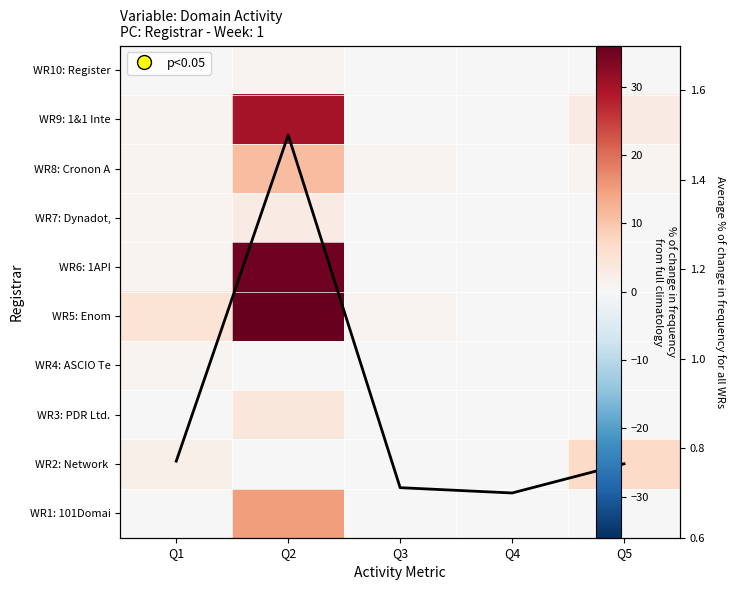

At which category does the chart reach its peak across all series?

Q2